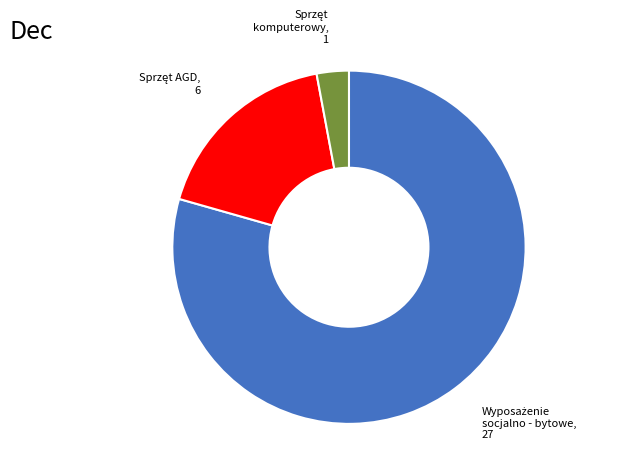

Is there a majority slice in this chart?

Yes